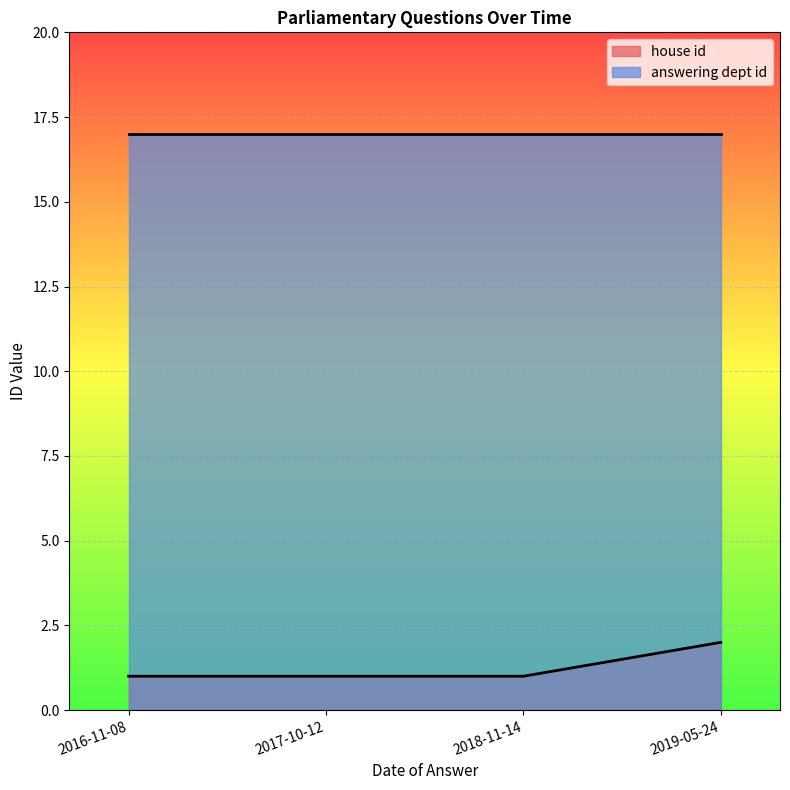

What is the sum of the answering dept id values at 2019-05-24 and 2016-11-08?

34